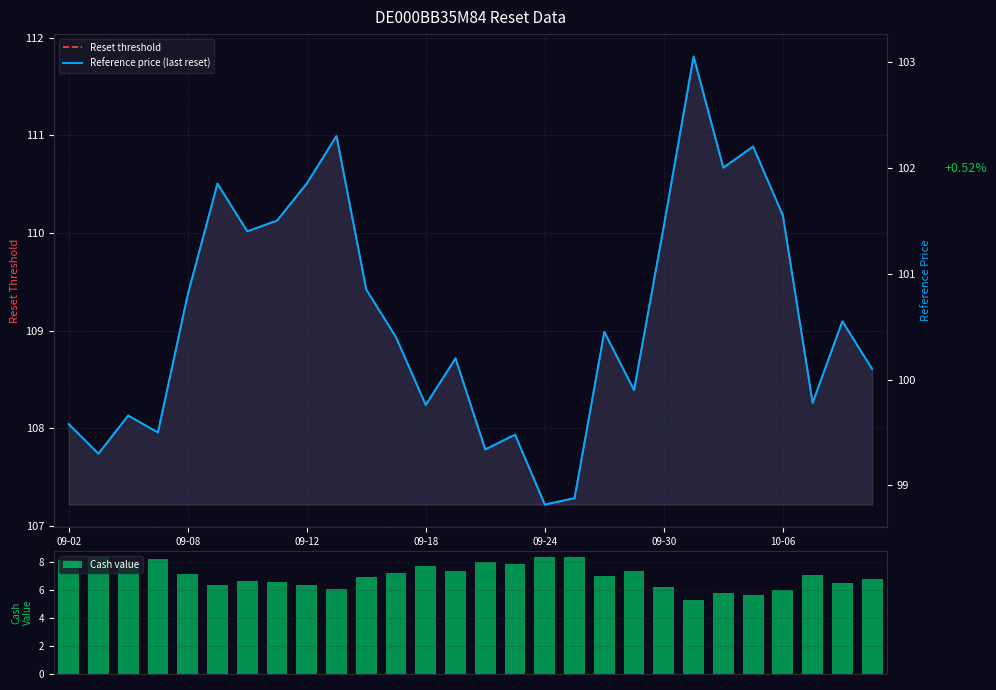

Which label corresponds to the largest value in the chart?

21